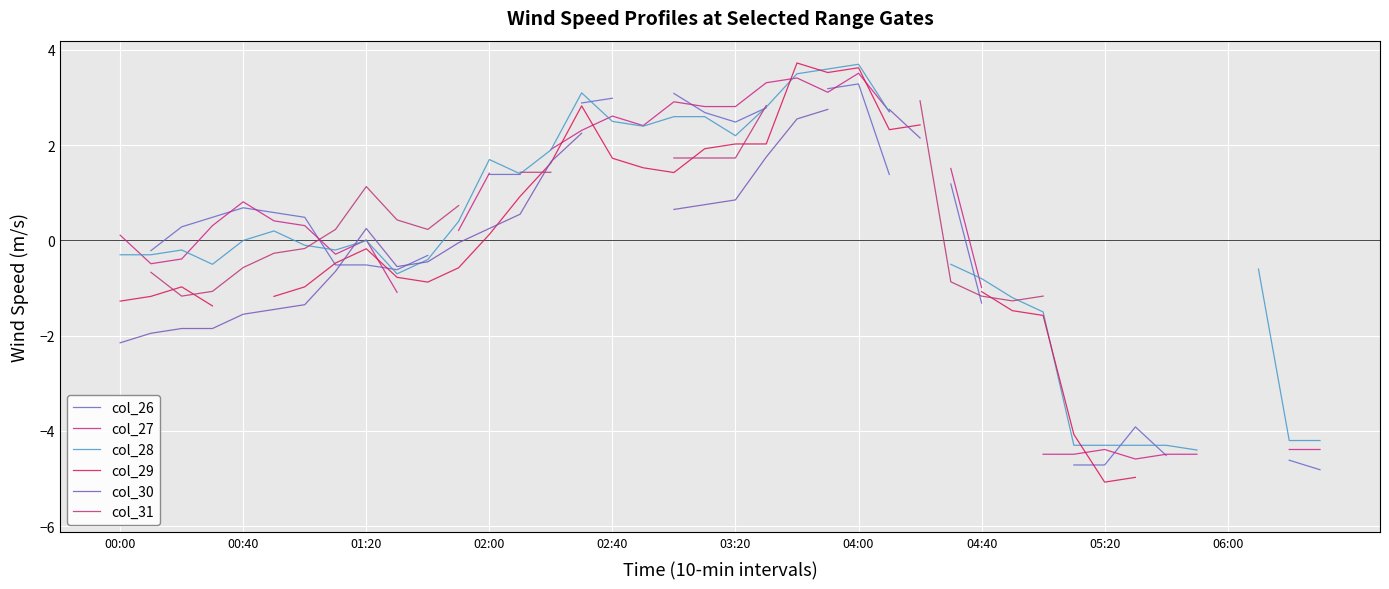

How many lines are shown in the chart?

6